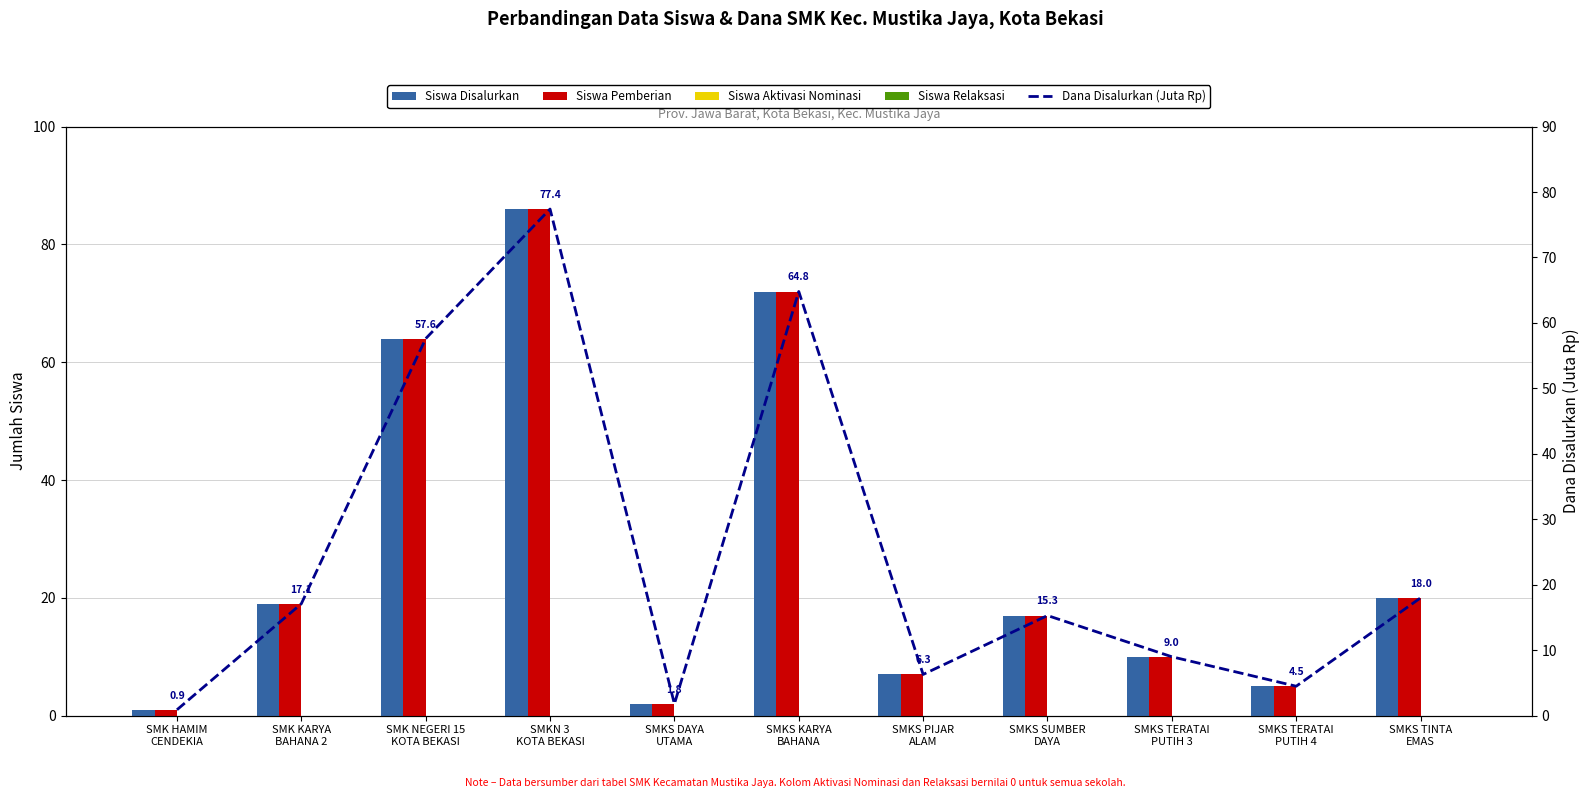

What is the label of the 1st bar from the left?

SMK HAMIM
CENDEKIA